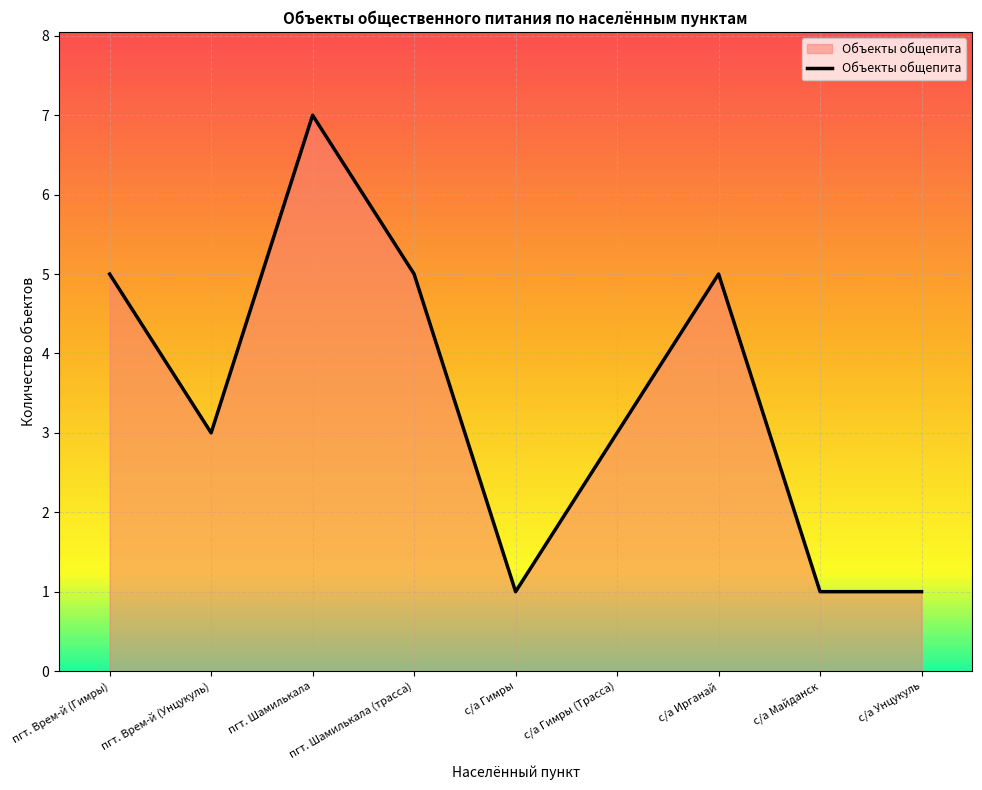

How many distinct data groups are displayed?

1